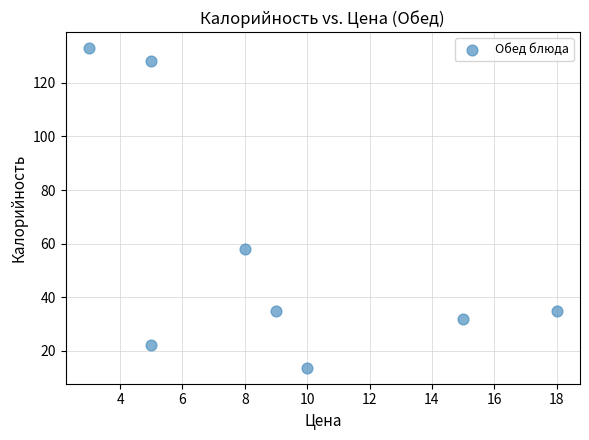

What is the average X value?

9.1